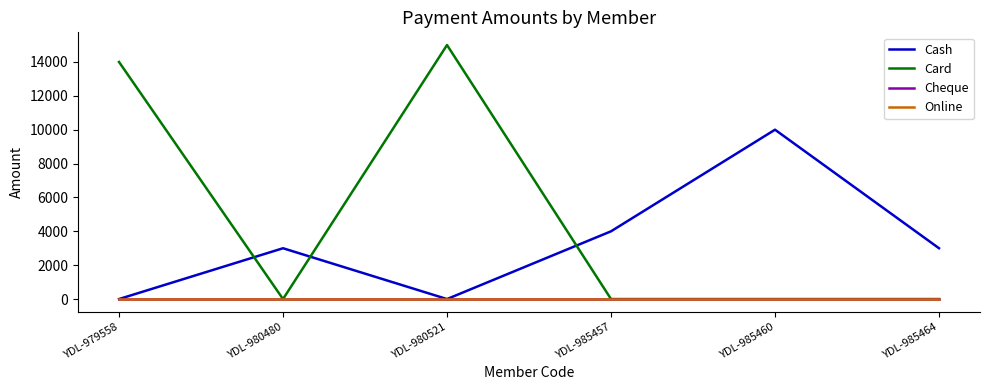

What is the difference between the highest and lowest values at YDL-985464?

3000